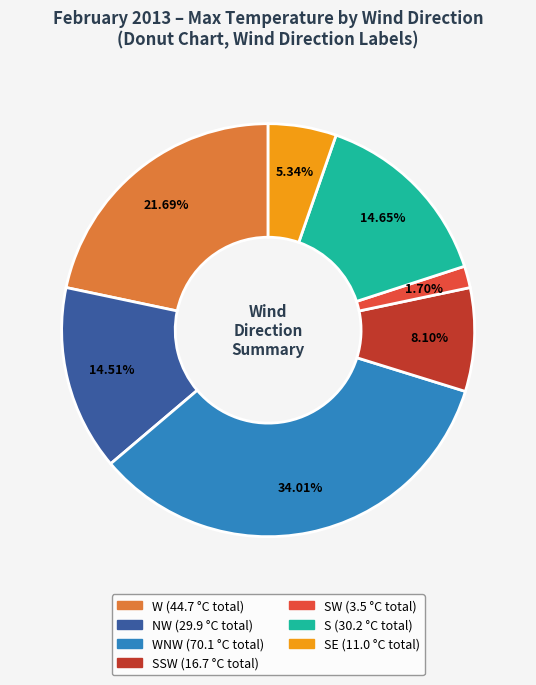

Is there any slice that represents more than half of the pie?

No